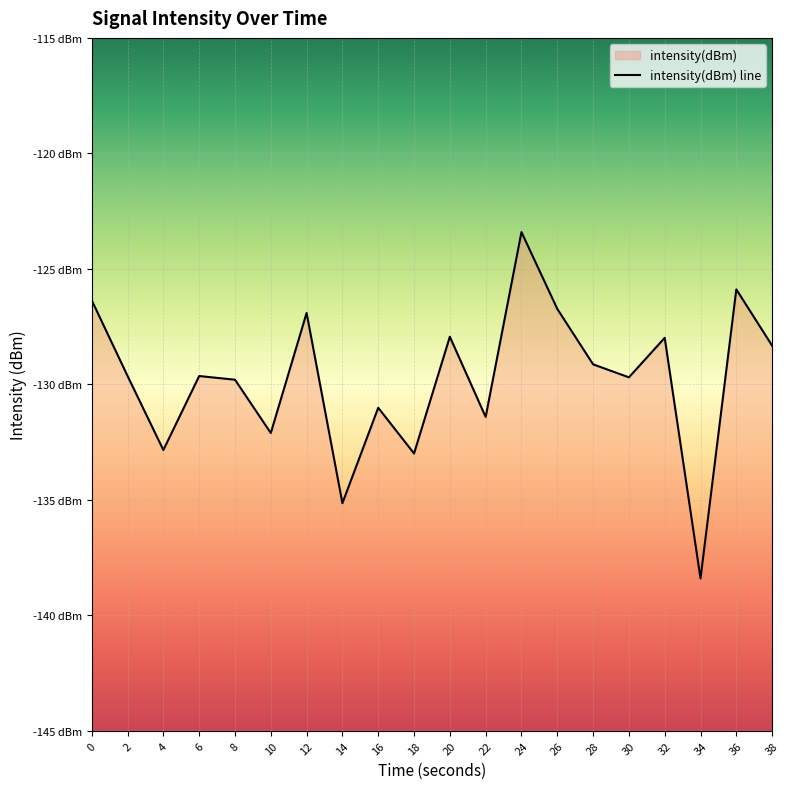

The value at 30 is -50.3. True or false?

False